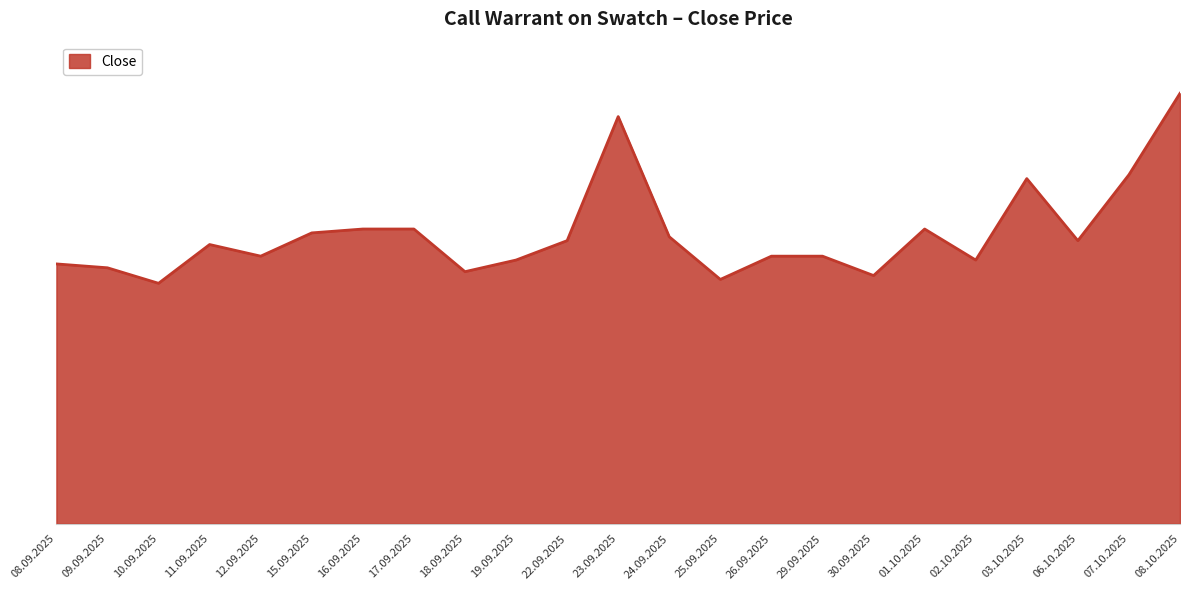

What is the value of the 21st point from the left?

146